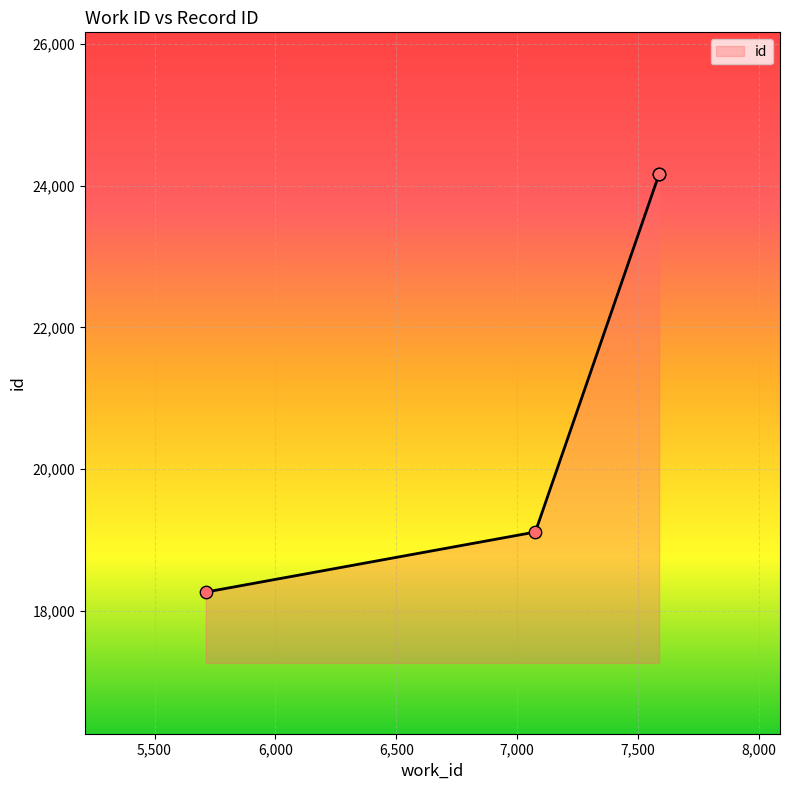

What is the change in value from 5712 to 7587?

+5904